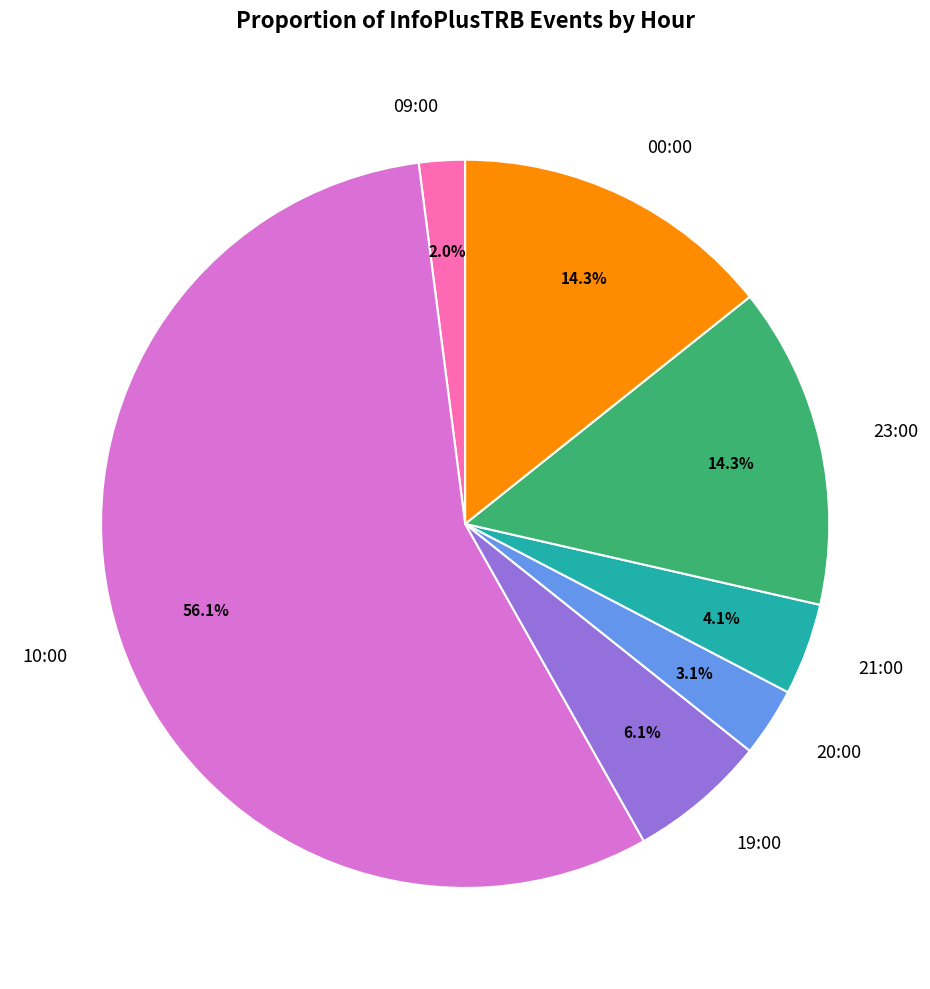

Which category has the biggest portion of the pie?

10:00